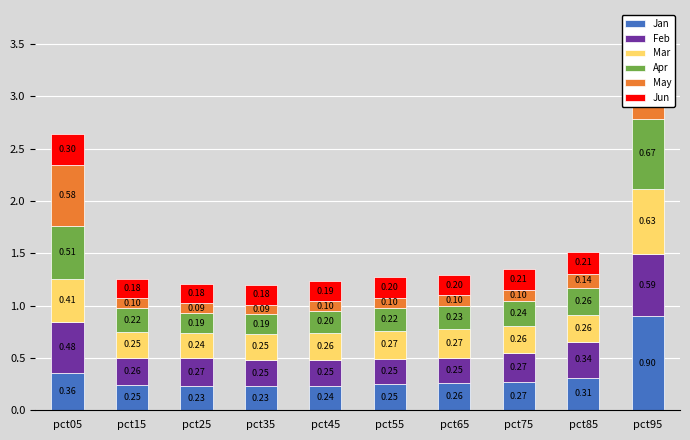

Which series has the largest range (max minus min)?

Jan